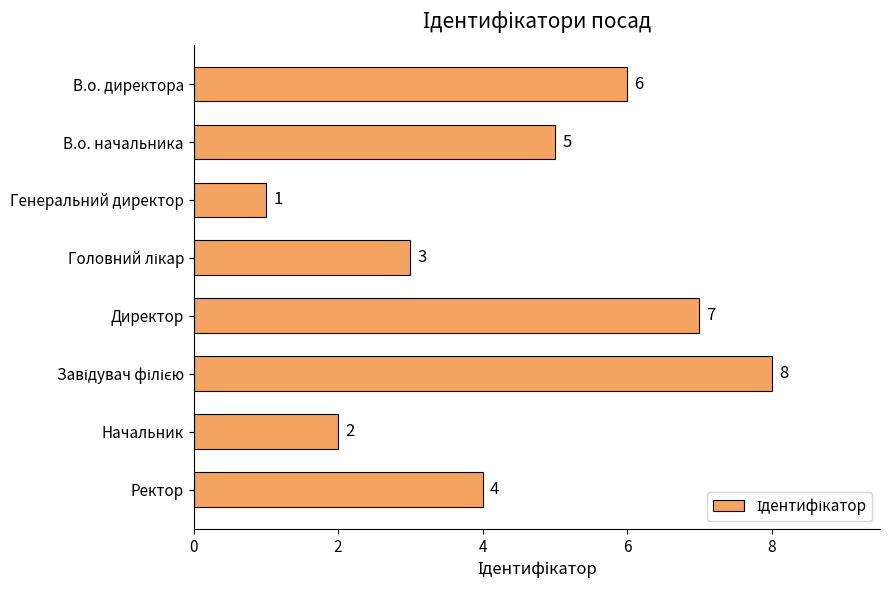

Reading bottom to top, list all the values displayed in this chart.

4	2	8	7	3	1	5	6